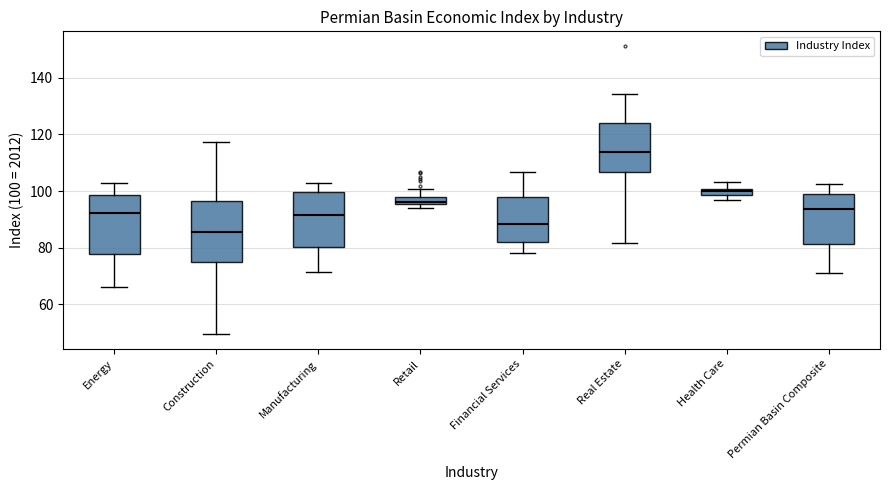

Which box's median line is the lowest?

Construction